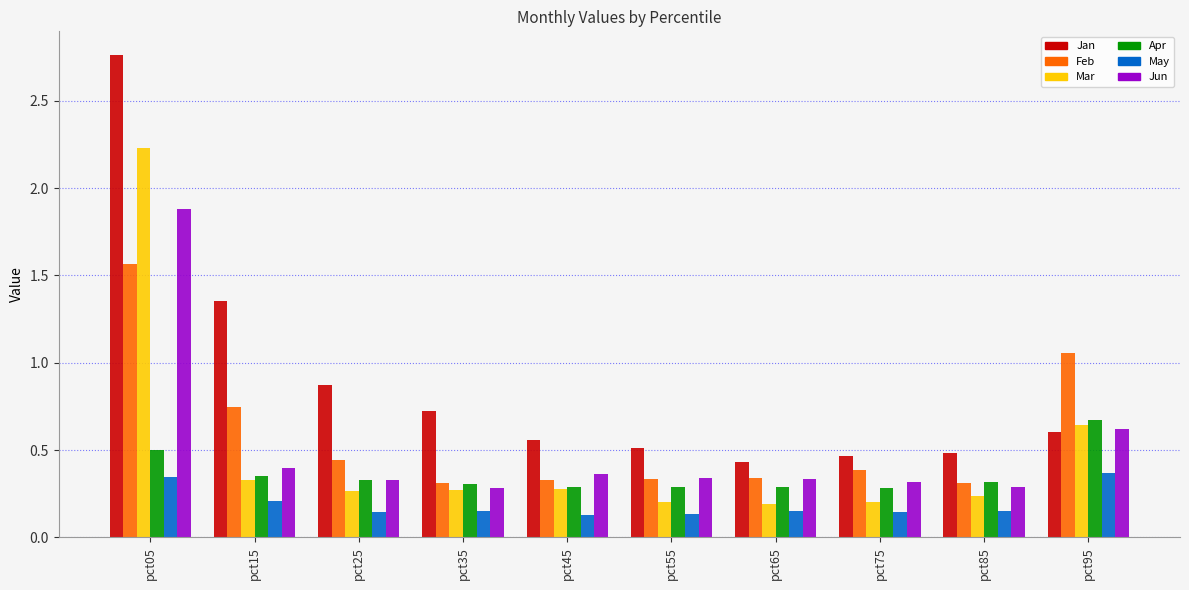

Is the value of Apr at pct55 greater than the value of Jun at pct15?

No